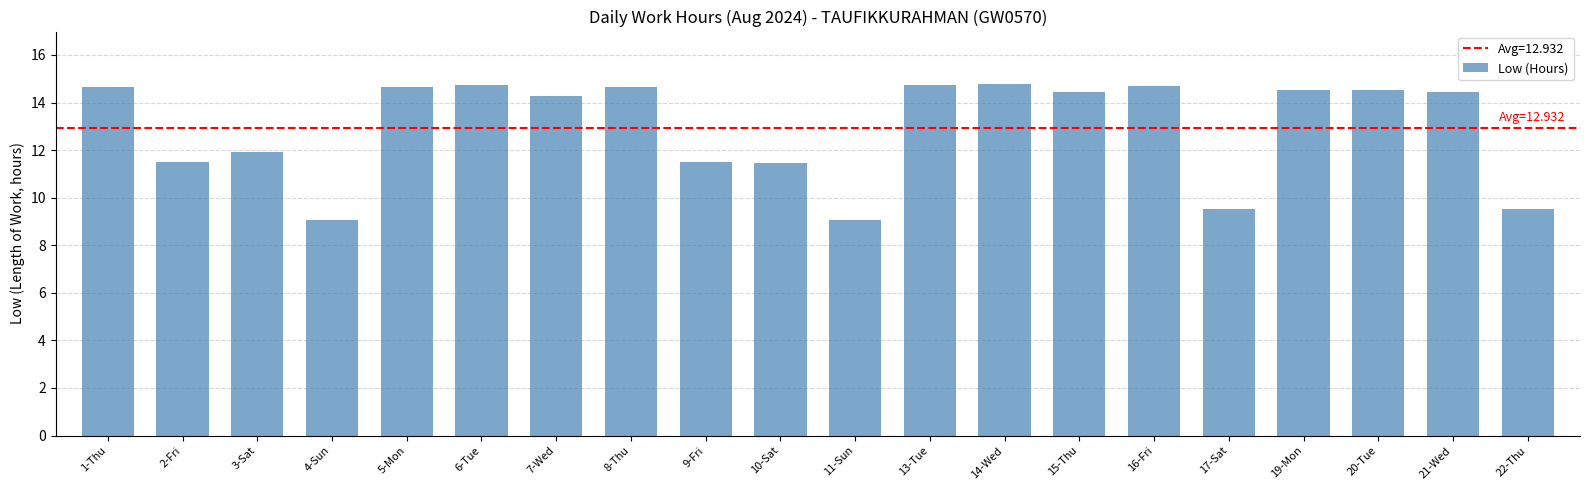

What is the maximum value shown in the chart?

14.8